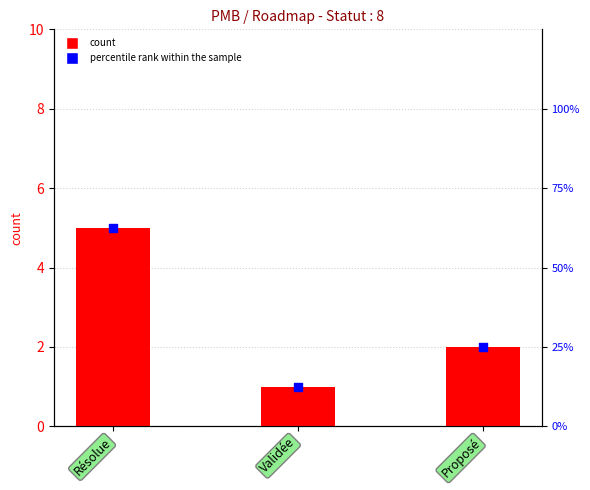

What is the total value across all series at Proposé?

27.0